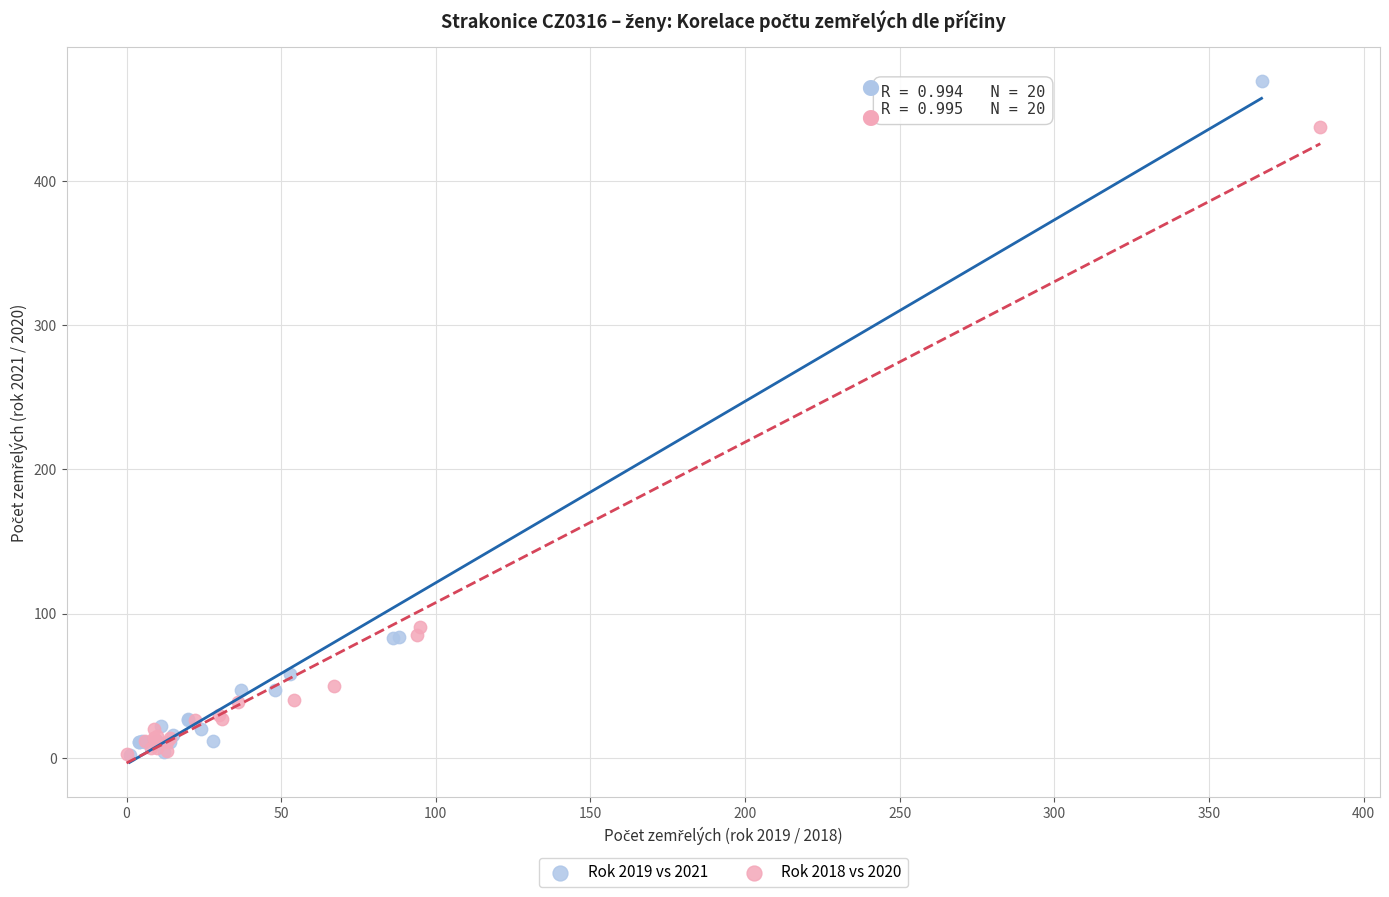

Which series has the widest spread of Y values?

Rok 2019 vs 2021